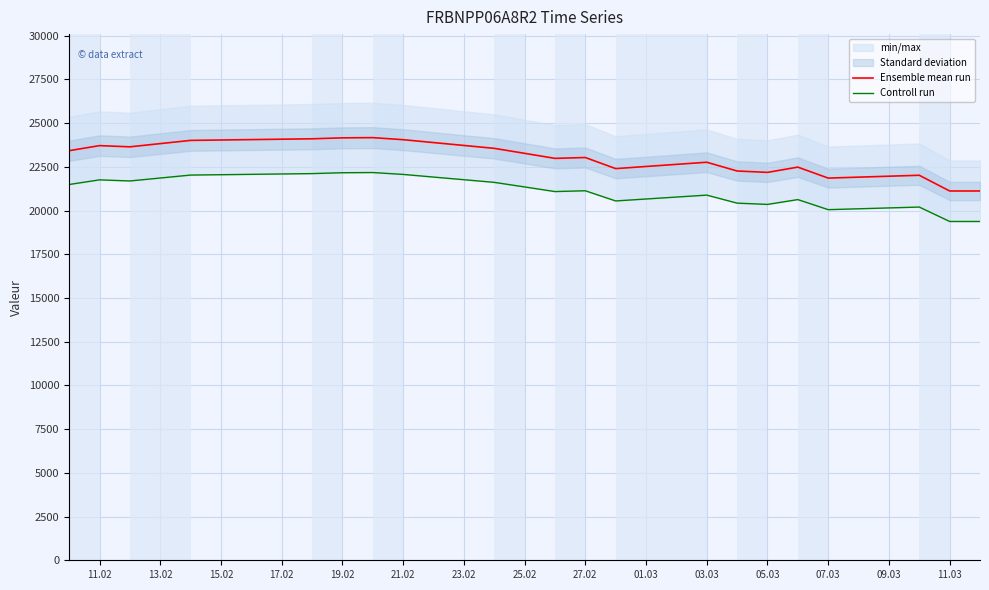

True or false: Controll run and Ensemble mean run cross at least once.

False